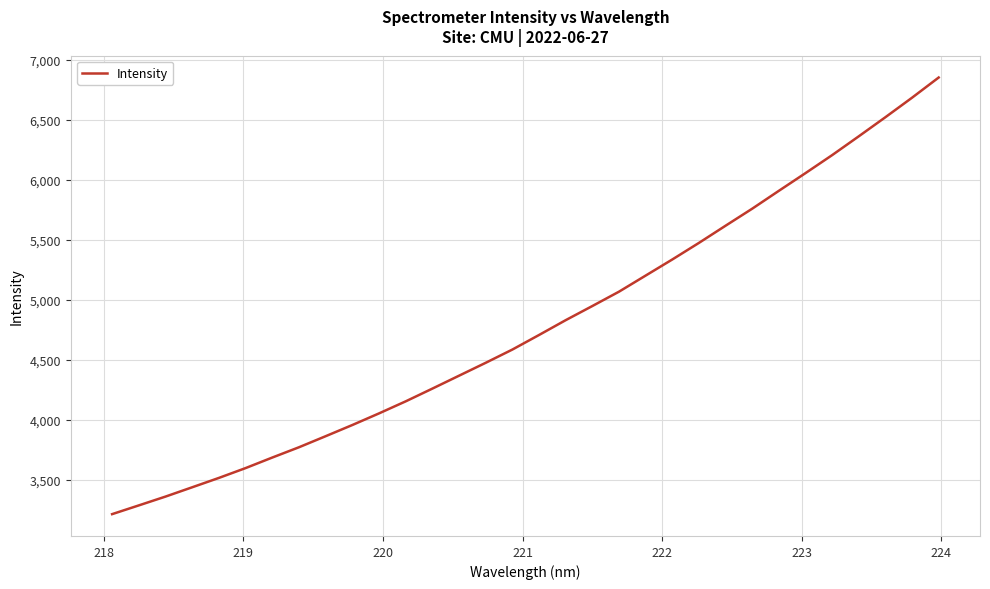

What is the minimum value shown in the chart?

3214.2